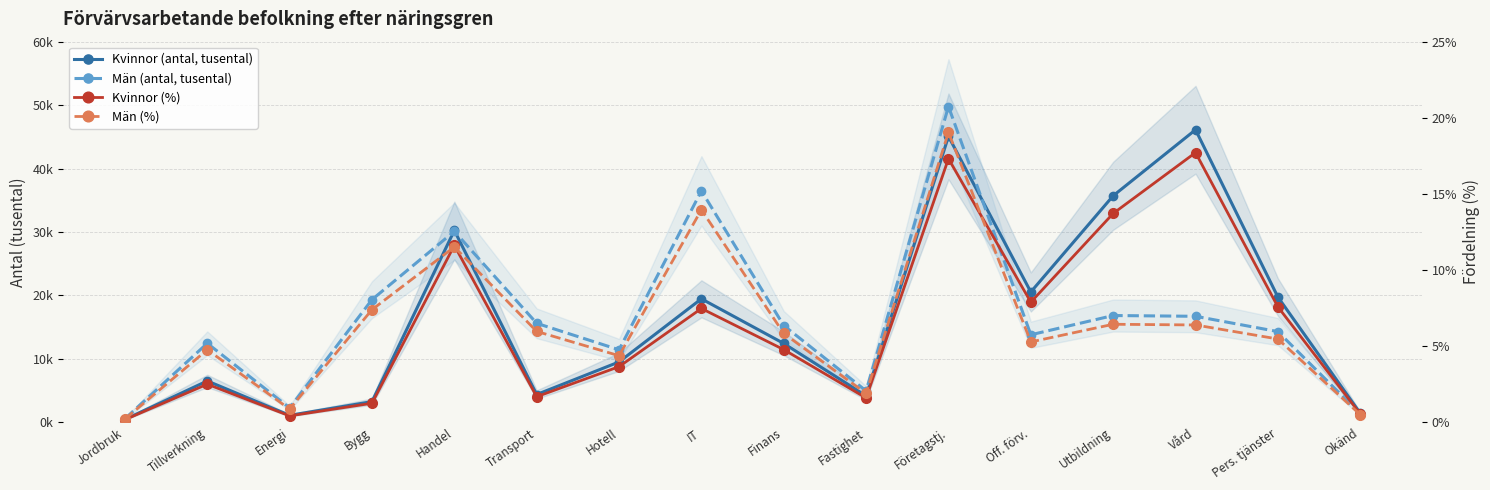

How many lines are shown in the chart?

4